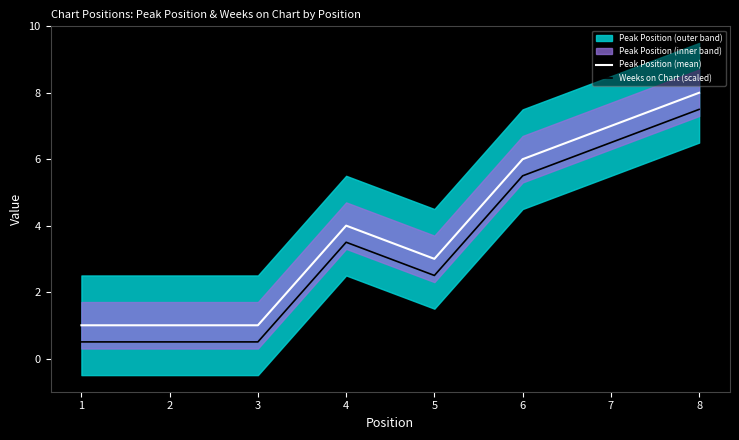

Is it true that Peak Position (mean) equals 1.5 at 5?

False